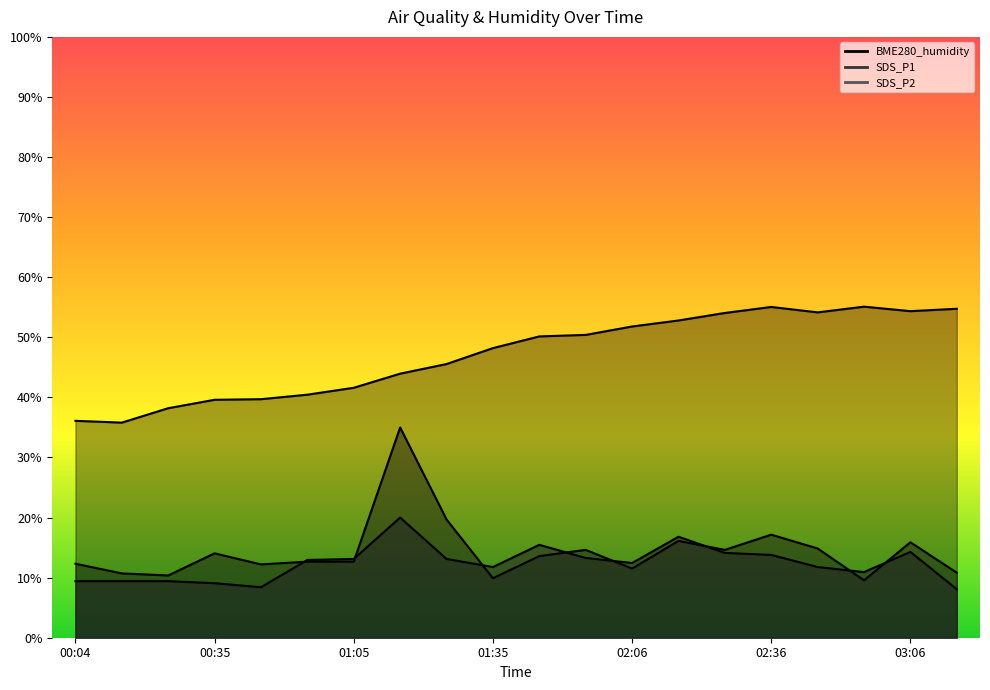

How many lines are shown in the chart?

3